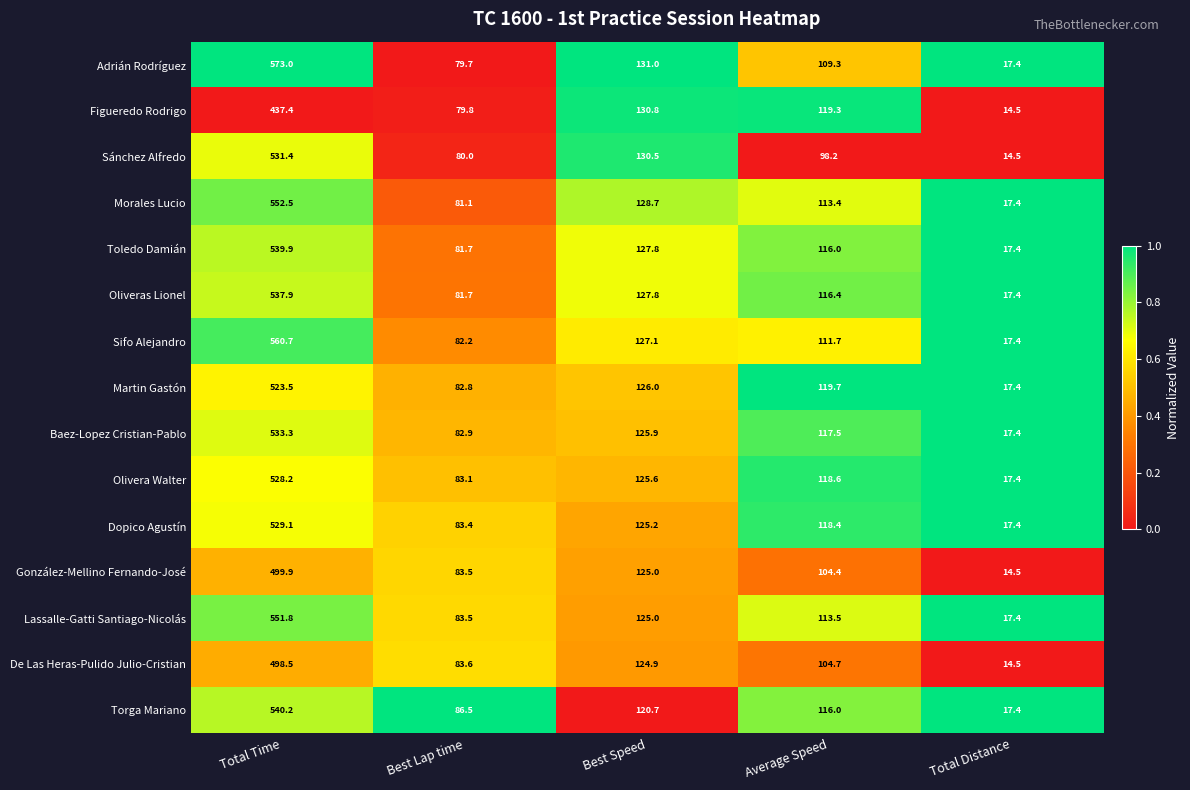

At which category is the sum across all series the highest?

Total Time